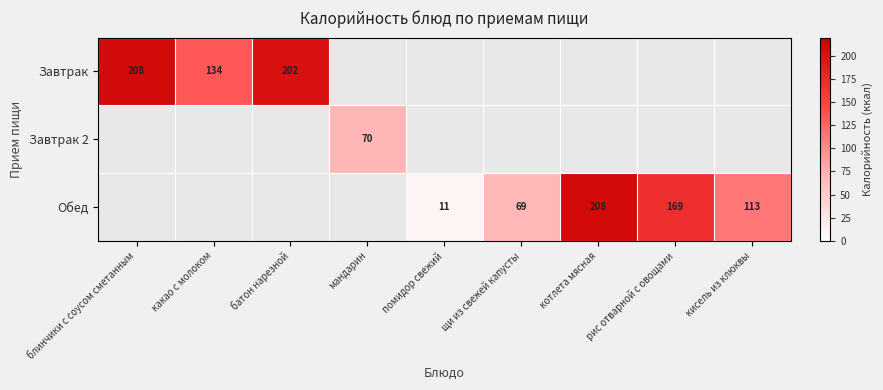

How many data points does each series have?

9